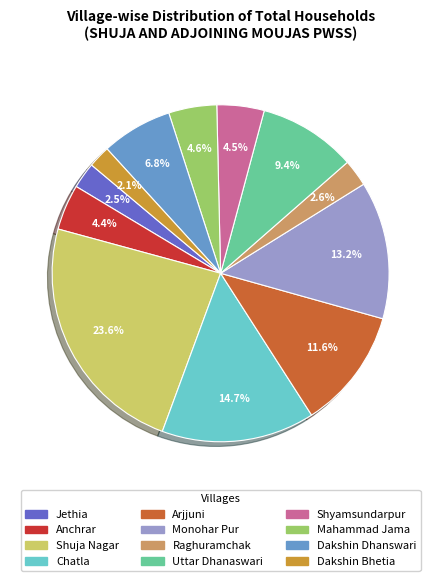

What is the total percentage of Dakshin Dhanswari and Raghuramchak?

9.4%